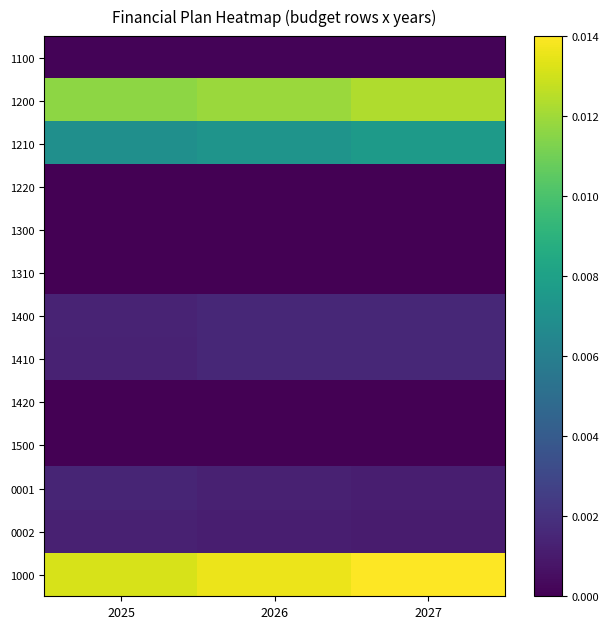

List the series in order of their peak value, highest first.

1000, 1200, 1210, 1400, 1410, 0001, 0002, 1100, 1220, 1300, 1310, 1420, 1500